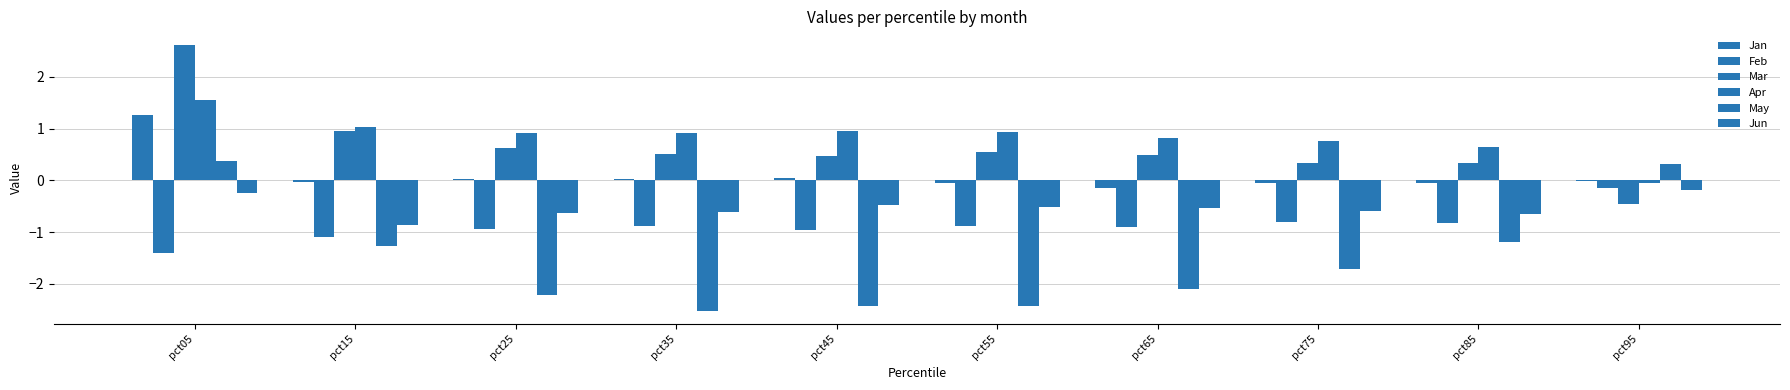

Does the chart contain stacked bars?

No